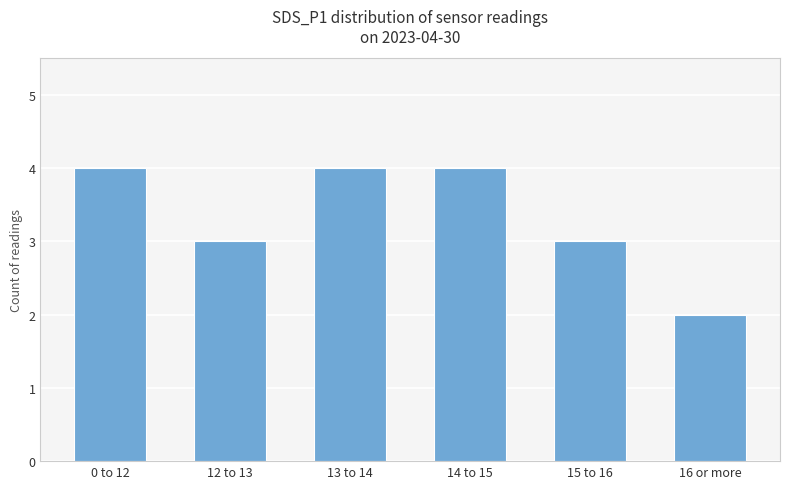

What is the change in value from 12 to 13 to 13 to 14?

+1